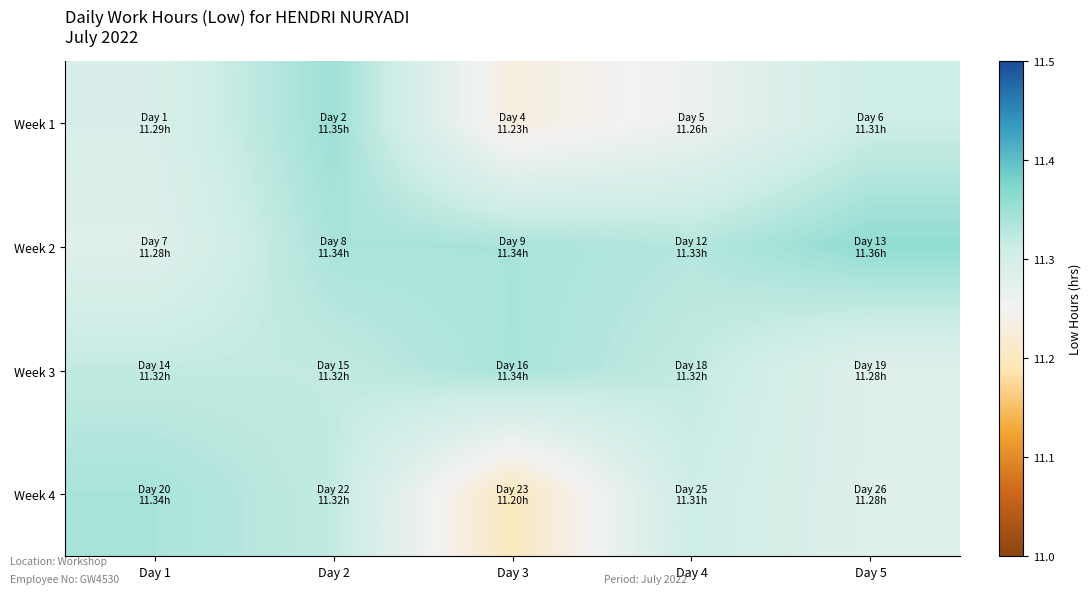

At Day 1, list the series in order from smallest to largest.

Week 2, Week 1, Week 3, Week 4